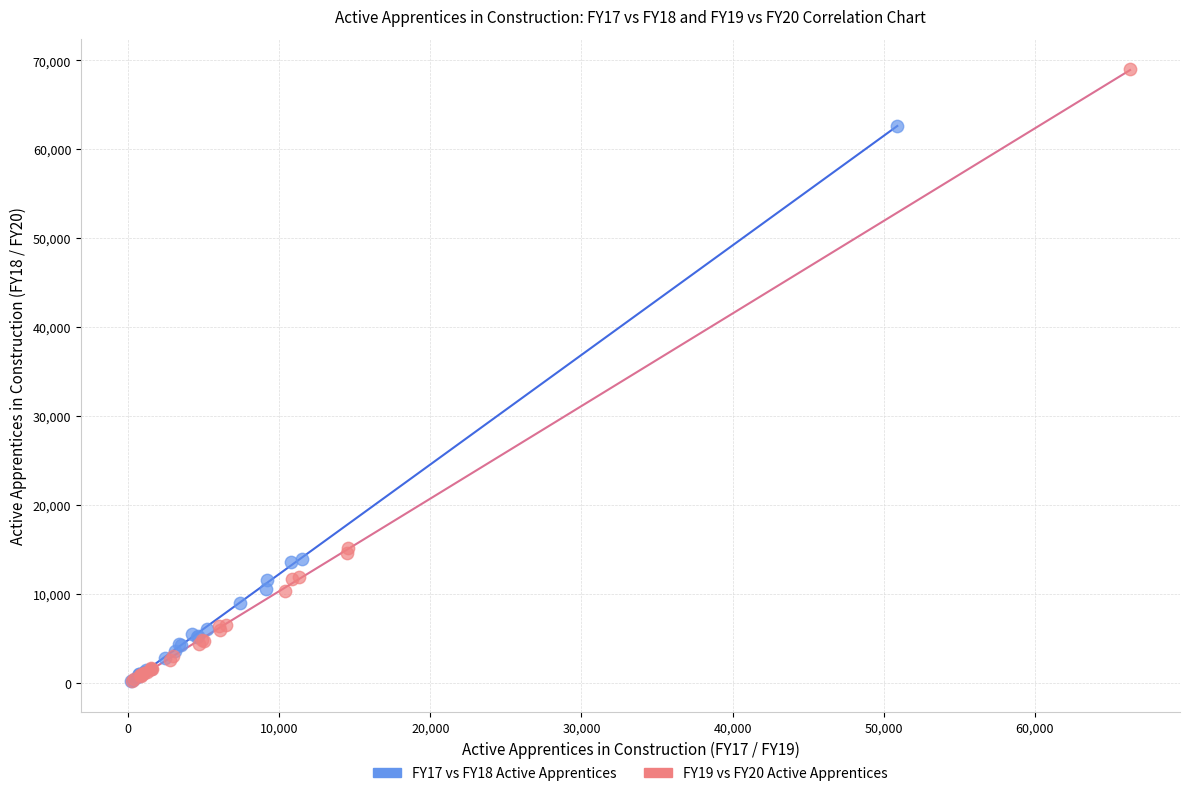

Which series has the widest spread of Y values?

FY19 vs FY20 Active Apprentices